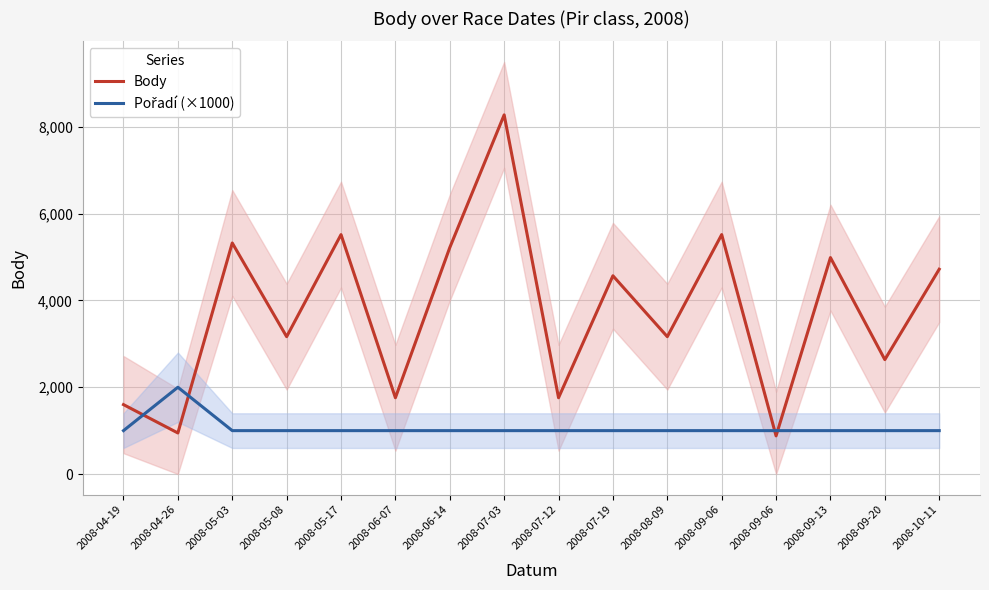

Reading left to right, transcribe all the data shown in this chart.

Body: 1600	946	5326	3166	5519	1758	5220	8279	1758	4570	3166	5519	879	4989	2637	4721
Pořadí (×1000): 1000	2000	1000	1000	1000	1000	1000	1000	1000	1000	1000	1000	1000	1000	1000	1000